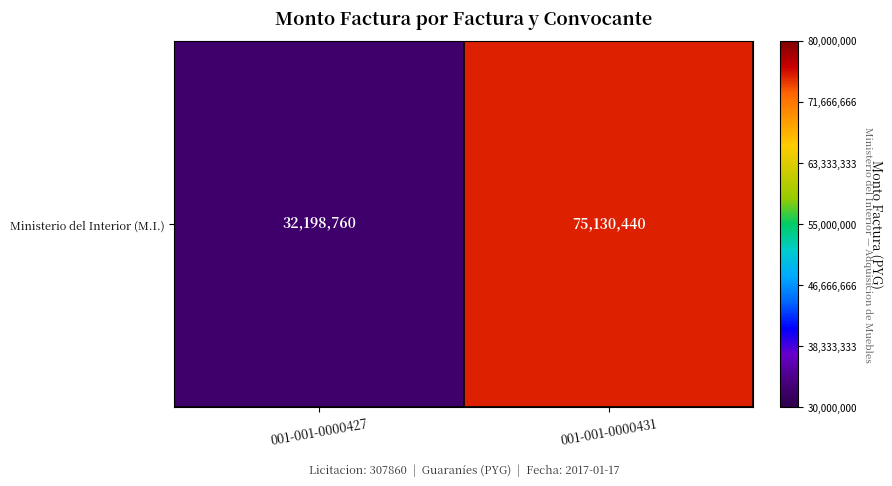

Count the number of categories in the chart.

2